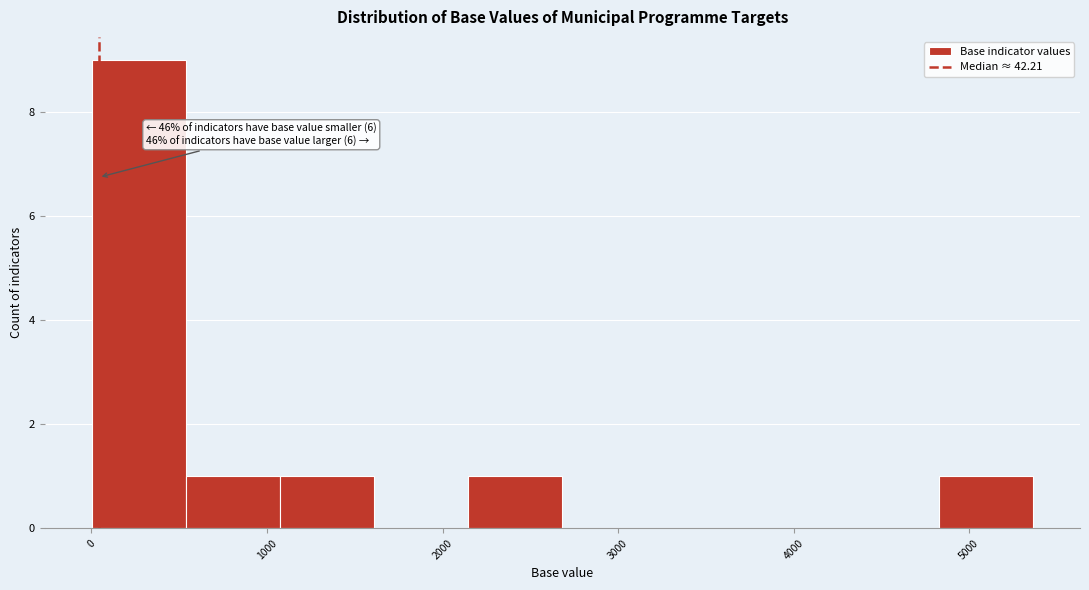

Over which range of the x-axis is the bar tallest?

0 to 500